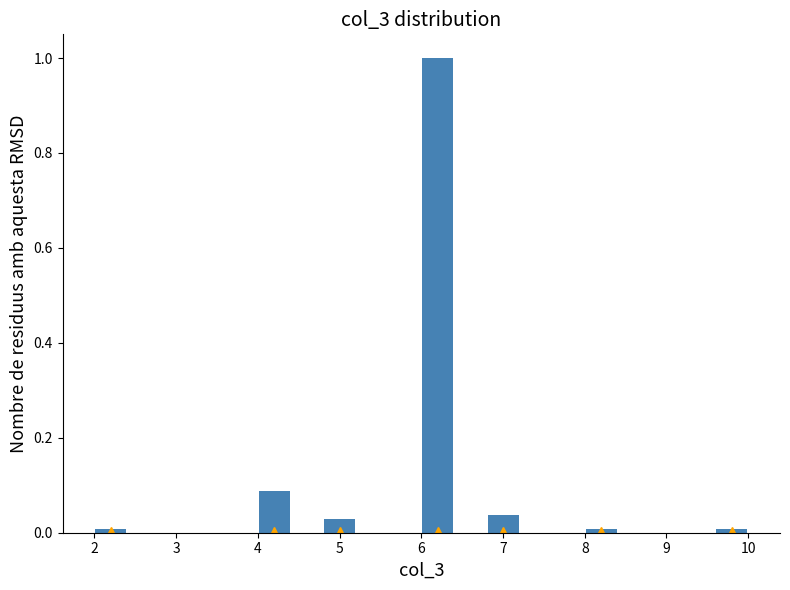

Reading left to right, transcribe this chart: for each bar, give the range it covers on the x-axis and its height. The values are not printed on the chart, so give them approximately, as read against the axis.

2.0 to 2.4: under 0.02
2.4 to 2.8: 0
2.8 to 3.2: 0
3.2 to 3.6: 0
3.6 to 4.0: 0
4.0 to 4.4: 0.08
4.4 to 4.8: 0
4.8 to 5.2: 0.02
5.2 to 5.6: 0
5.6 to 6.0: 0
6.0 to 6.4: 1.00
6.4 to 6.8: 0
6.8 to 7.2: 0.04
7.2 to 7.6: 0
7.6 to 8.0: 0
8.0 to 8.4: under 0.02
8.4 to 8.8: 0
8.8 to 9.2: 0
9.2 to 9.6: 0
9.6 to 10.0: under 0.02